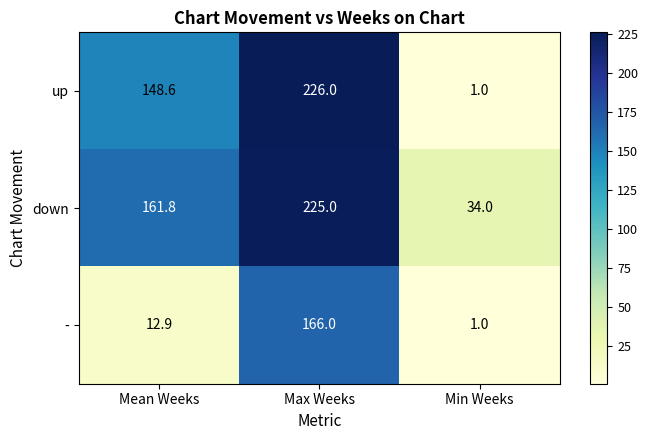

What is the smallest value displayed?

1.0